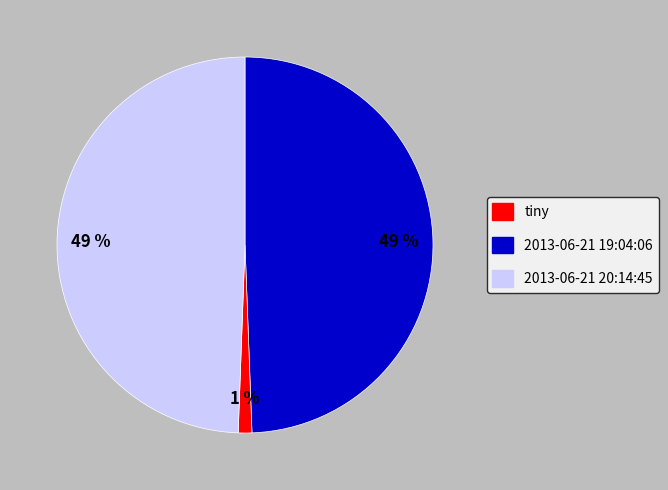

Does any single category account for the majority?

No